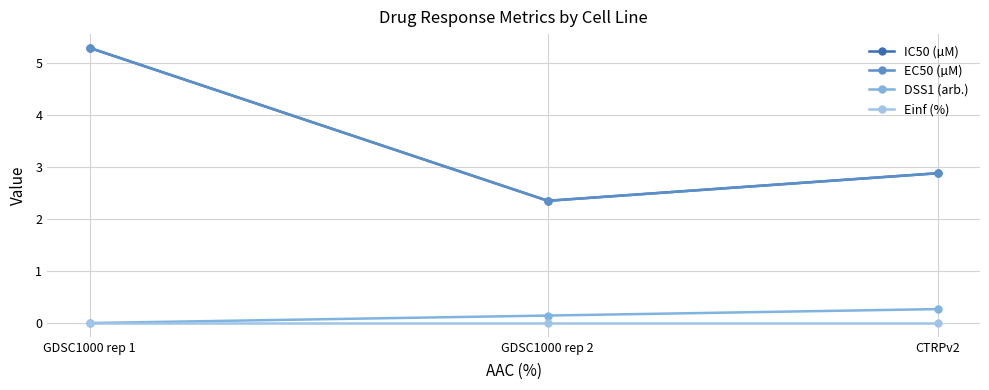

Is this an area chart (filled region under the line)?

No